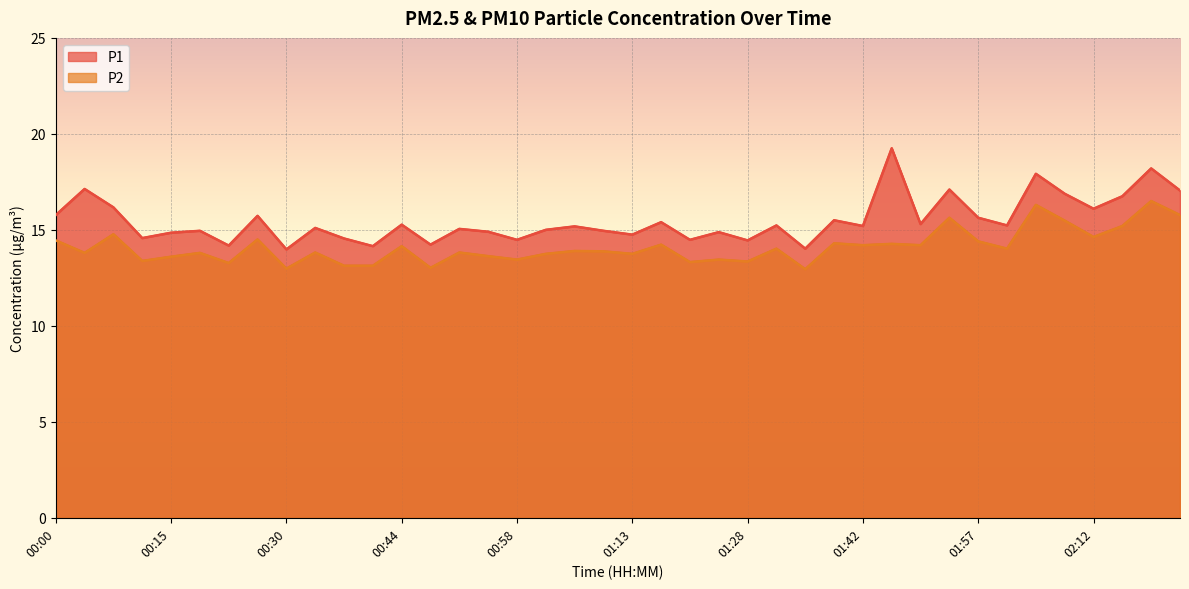

True or false: P2 and P1 cross at least once.

False